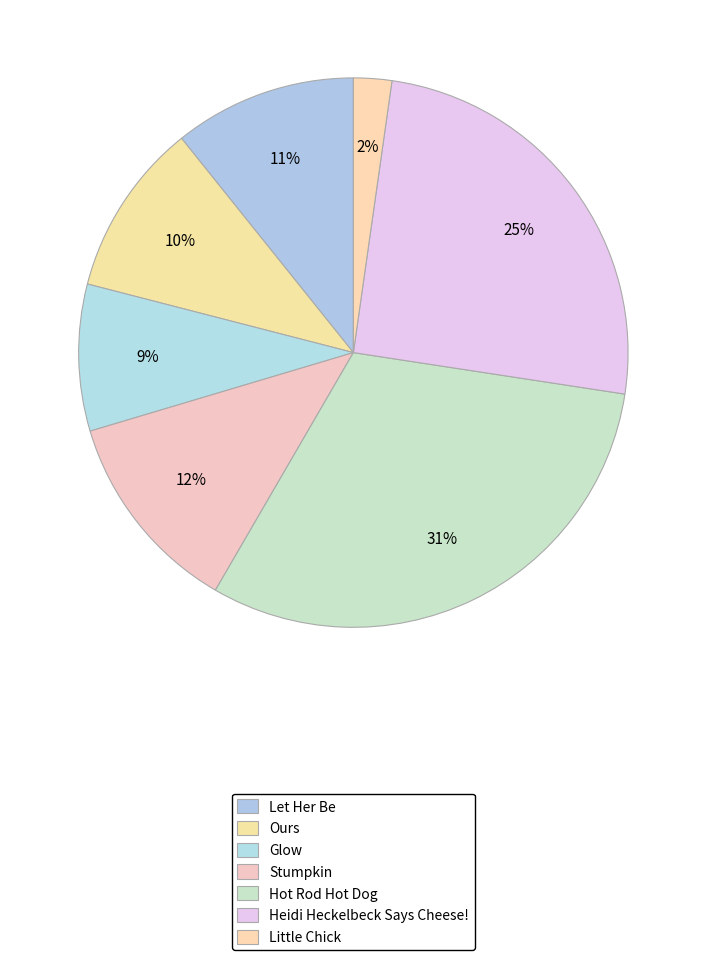

To the nearest percent, what portion does Hot Rod Hot Dog represent?

31%